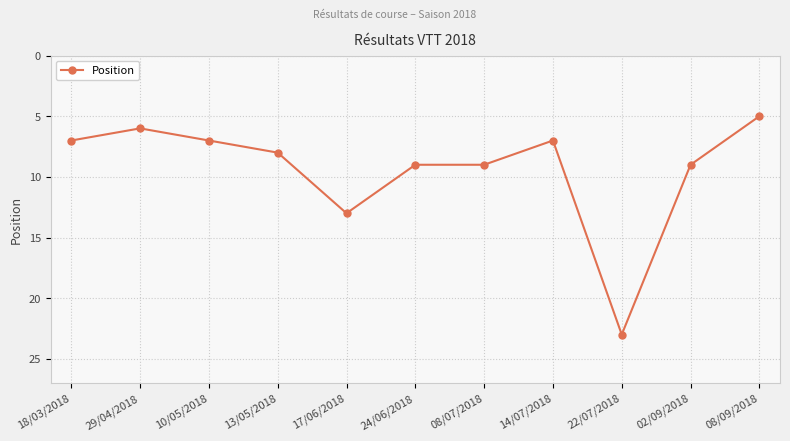

The chart shows a value of 13 at 02/09/2018. True or false?

False